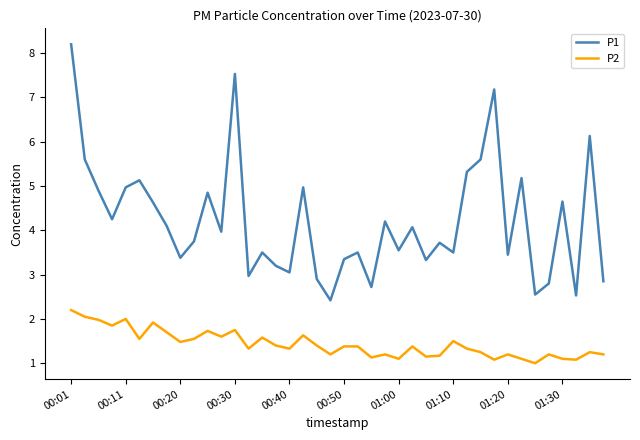

How many categories are shown in the chart?

40